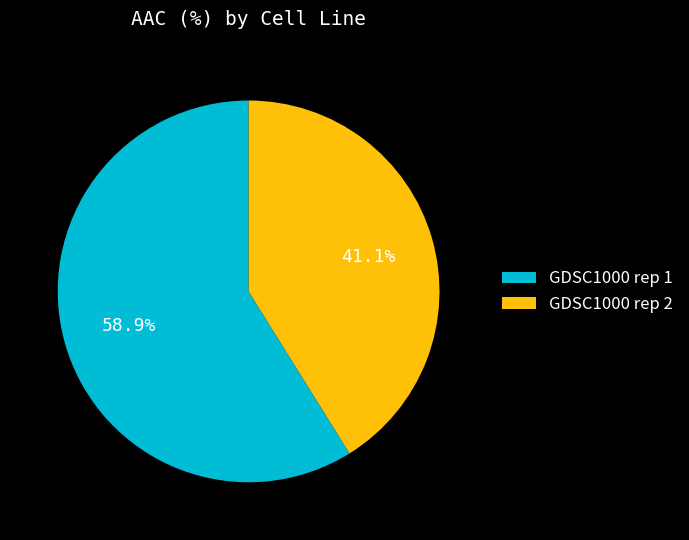

What is the ratio of the value at GDSC1000 rep 1 to the value at GDSC1000 rep 2?

1.4